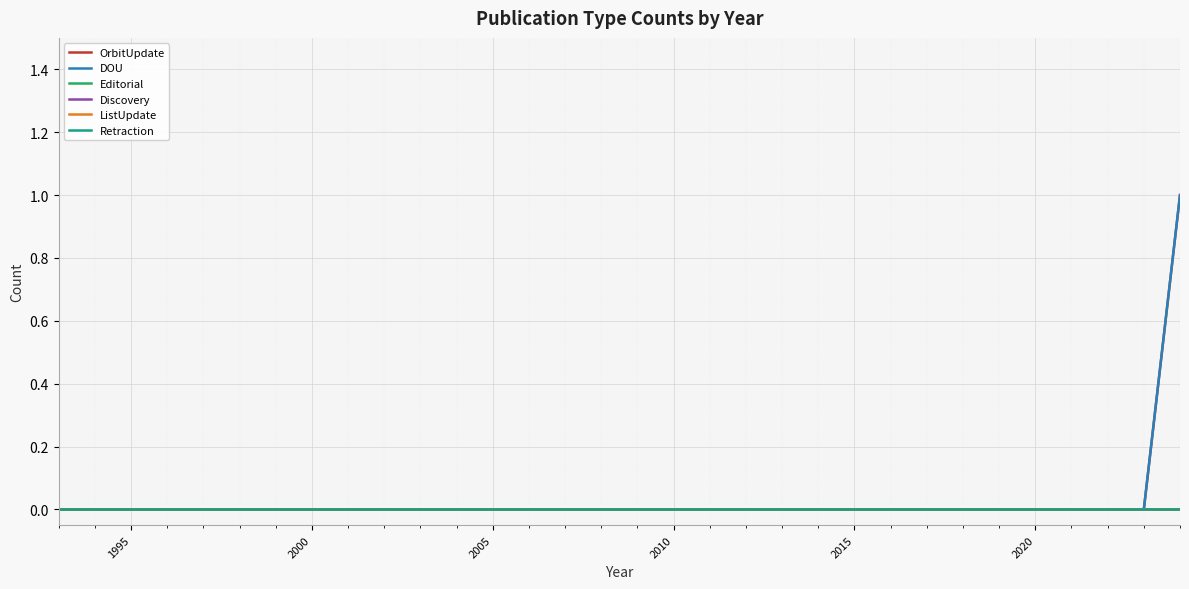

Reading right to left, what are all the values shown in this chart?

OrbitUpdate: 1	0	0	0	0	0	0	0	0	0	0	0	0	0	0	0	0	0	0	0	0	0	0	0	0	0	0	0	0	0	0	0
DOU: 1	0	0	0	0	0	0	0	0	0	0	0	0	0	0	0	0	0	0	0	0	0	0	0	0	0	0	0	0	0	0	0
Editorial: 0	0	0	0	0	0	0	0	0	0	0	0	0	0	0	0	0	0	0	0	0	0	0	0	0	0	0	0	0	0	0	0
Discovery: 0	0	0	0	0	0	0	0	0	0	0	0	0	0	0	0	0	0	0	0	0	0	0	0	0	0	0	0	0	0	0	0
ListUpdate: 0	0	0	0	0	0	0	0	0	0	0	0	0	0	0	0	0	0	0	0	0	0	0	0	0	0	0	0	0	0	0	0
Retraction: 0	0	0	0	0	0	0	0	0	0	0	0	0	0	0	0	0	0	0	0	0	0	0	0	0	0	0	0	0	0	0	0